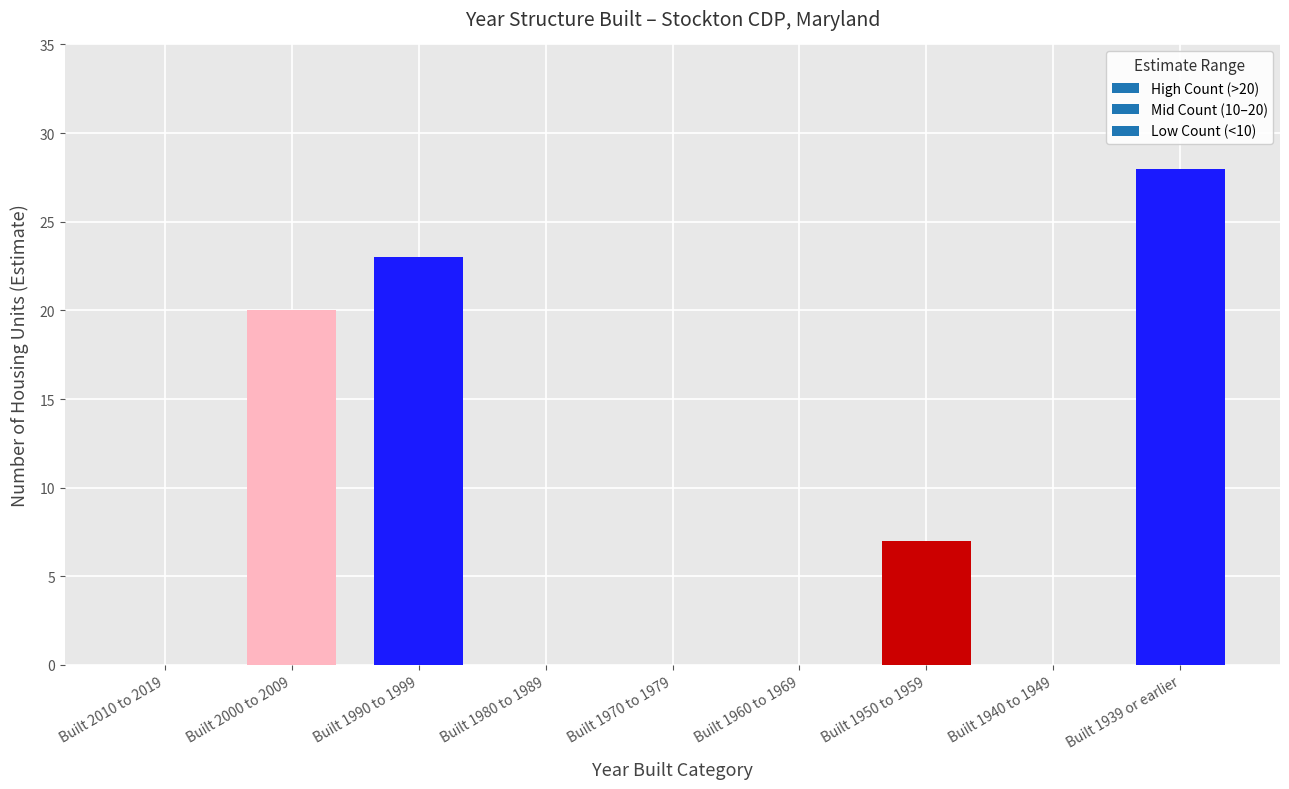

Reading right to left, extract all data points from this chart.

28	0	7	0	0	0	23	20	0